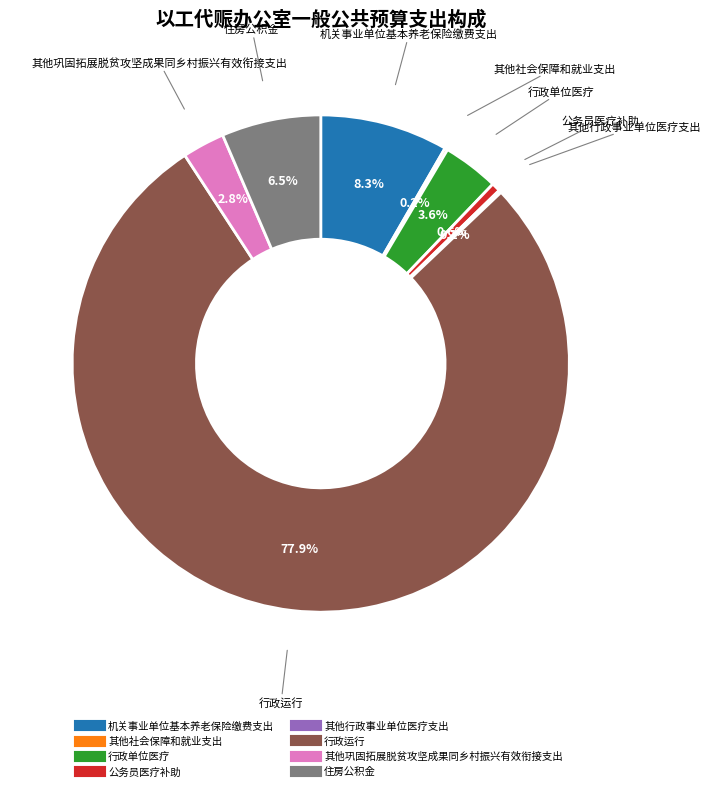

Does 行政运行 represent more than half of the total?

Yes